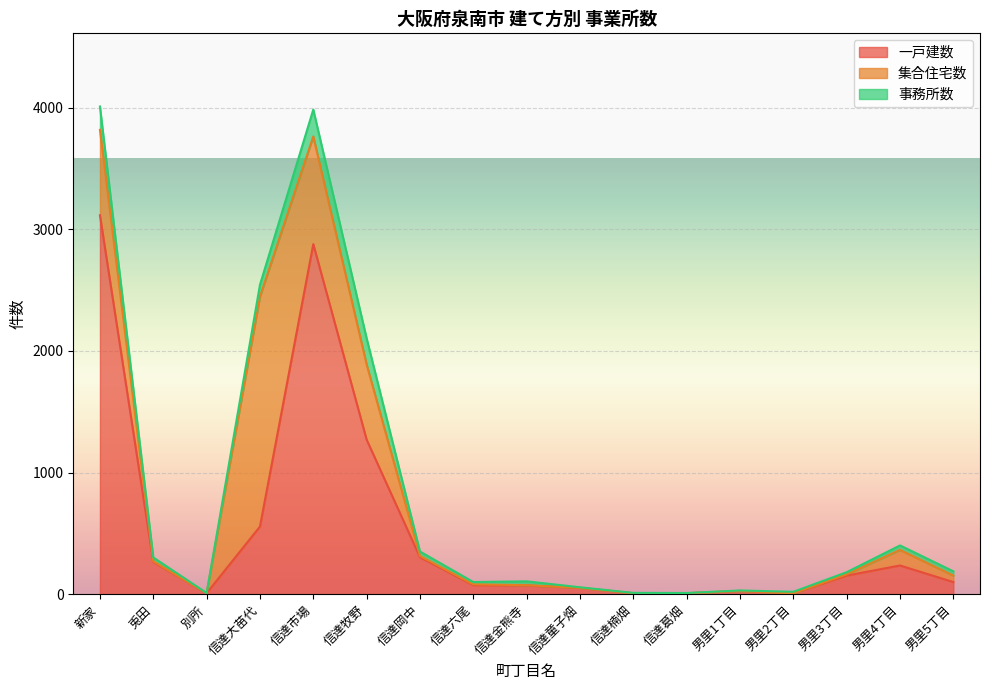

True or false: 集合住宅数 has more than 0 interior local peaks.

True